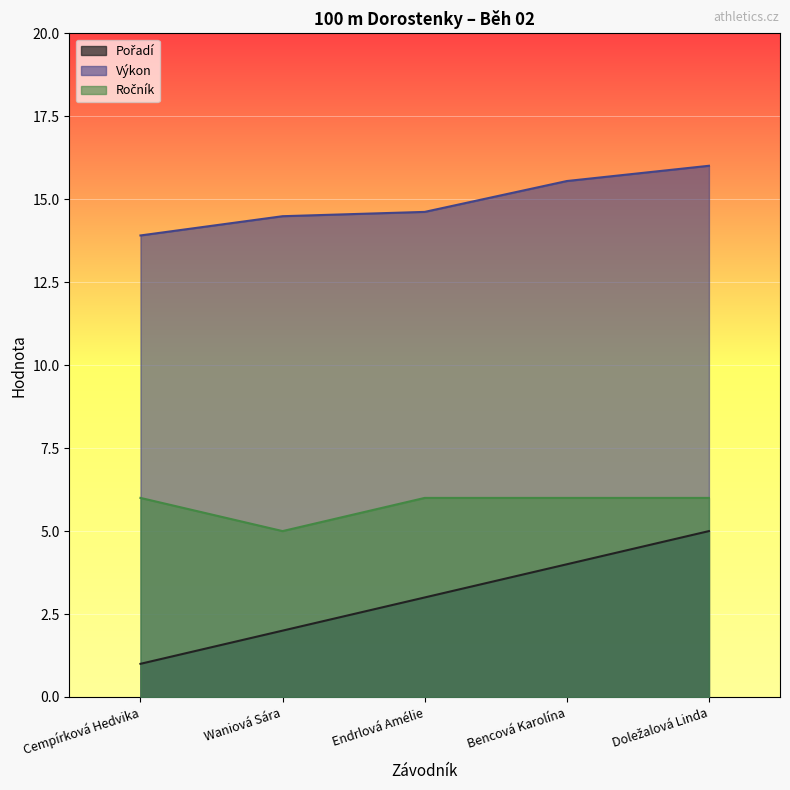

True or false: Ročník and Výkon cross at least once.

False